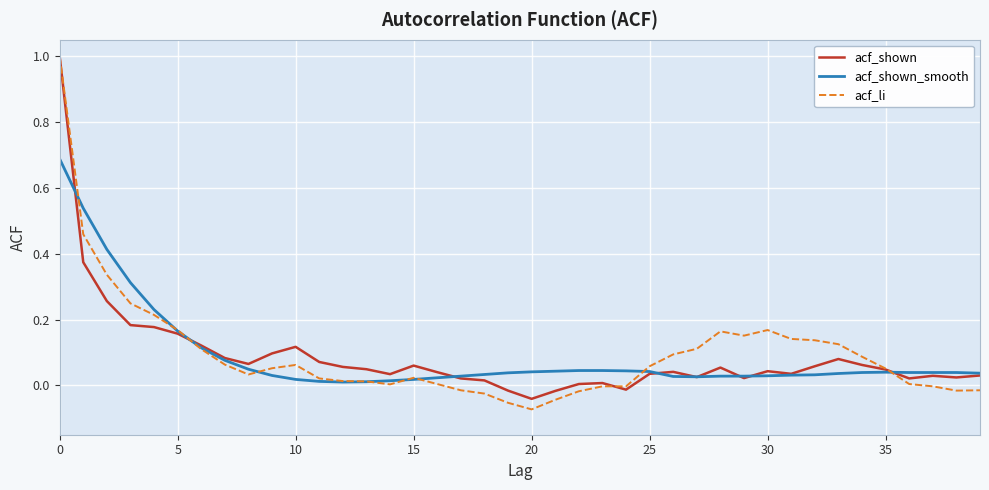

True or false: acf_li and acf_shown_smooth intersect in this chart.

True